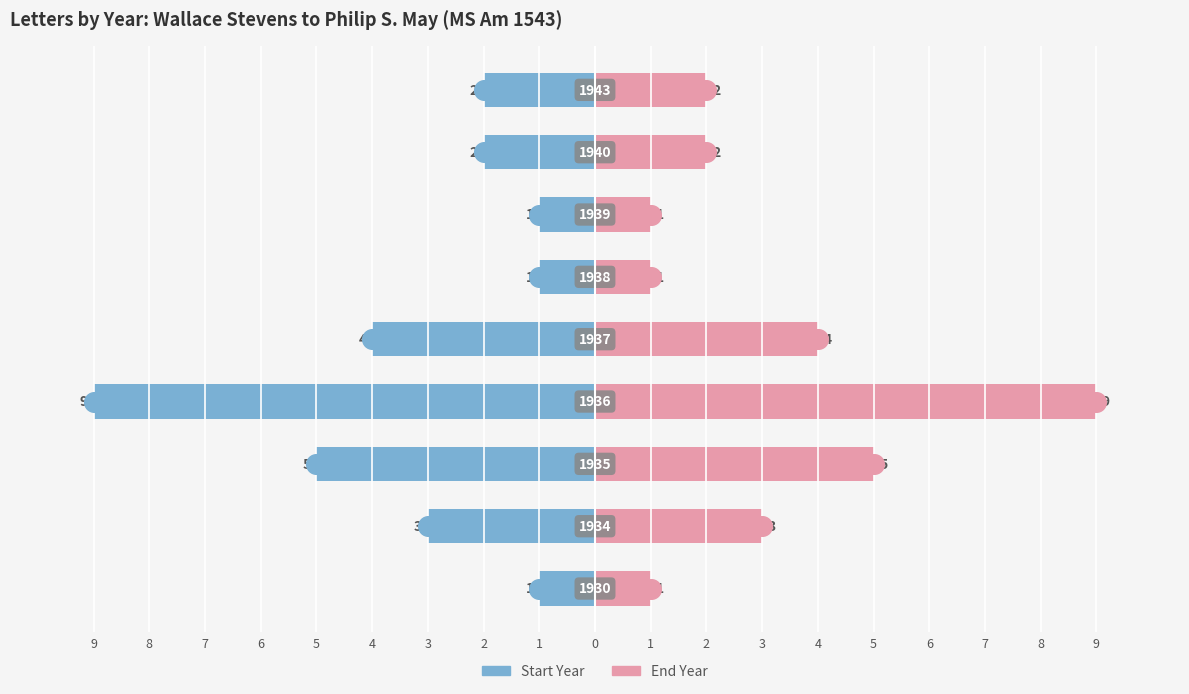

Which series reaches the maximum Y coordinate?

End Year